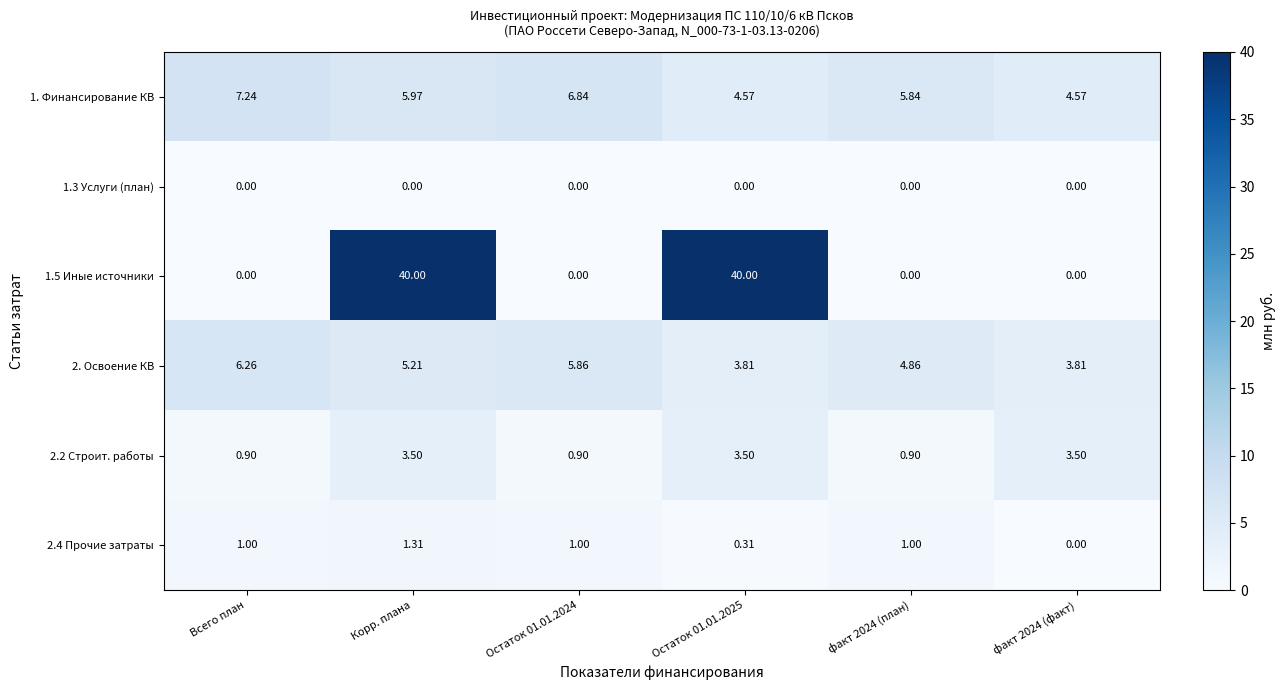

Is the value of 2.2 Строит. работы at факт 2024 (план) greater than the value of 2. Освоение КВ at Остаток 01.01.2024?

No